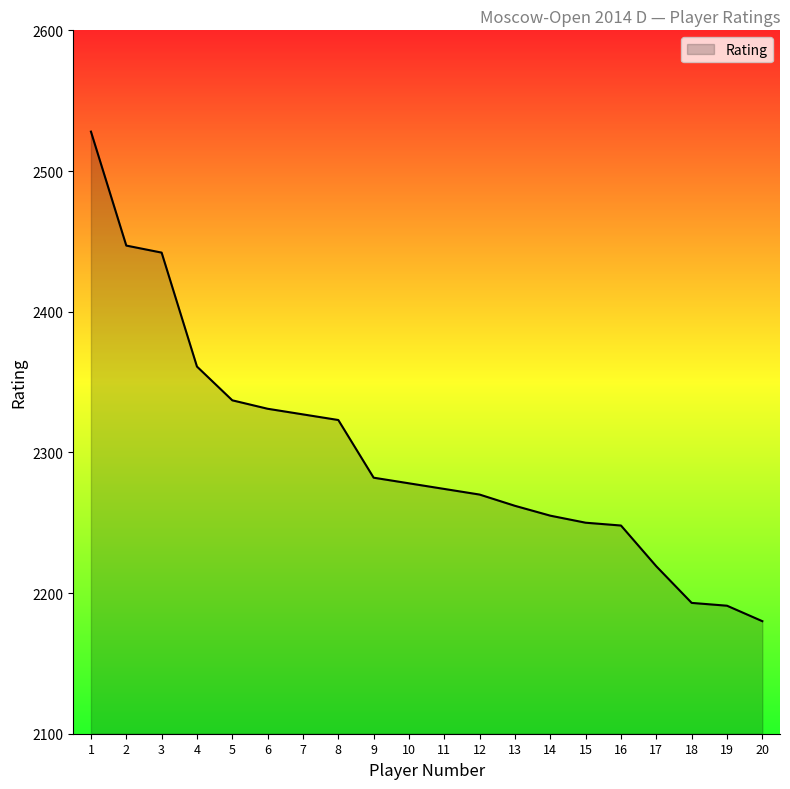

The value at 6 is 2331. True or false?

True